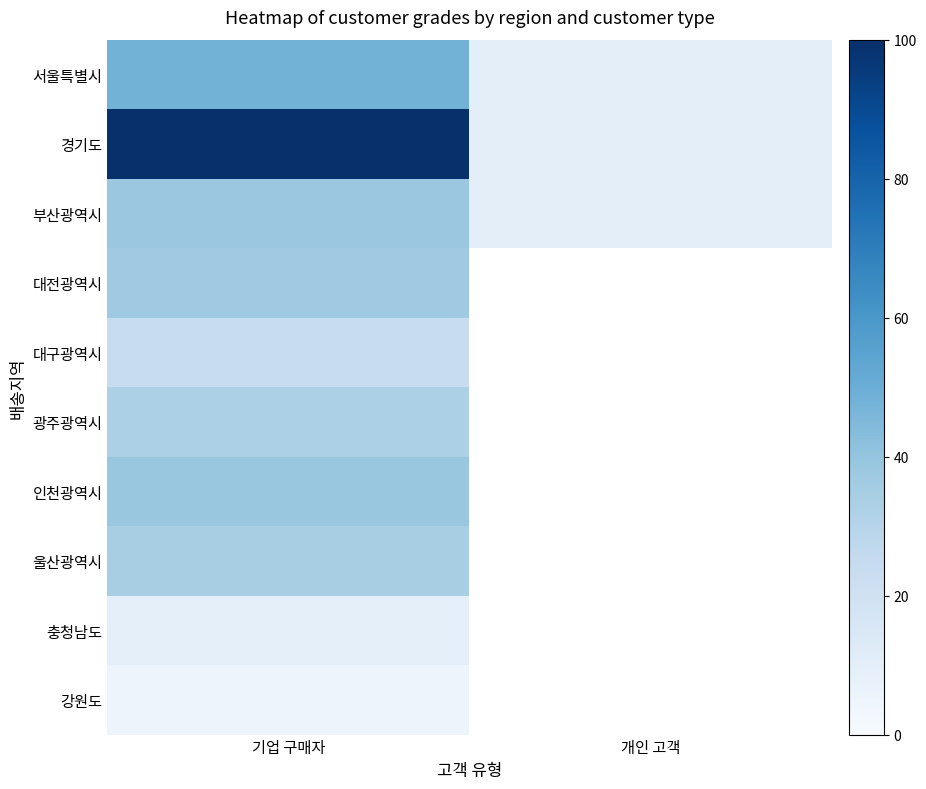

Is it true that 경기도 equals 4.9 at 개인 고객?

False